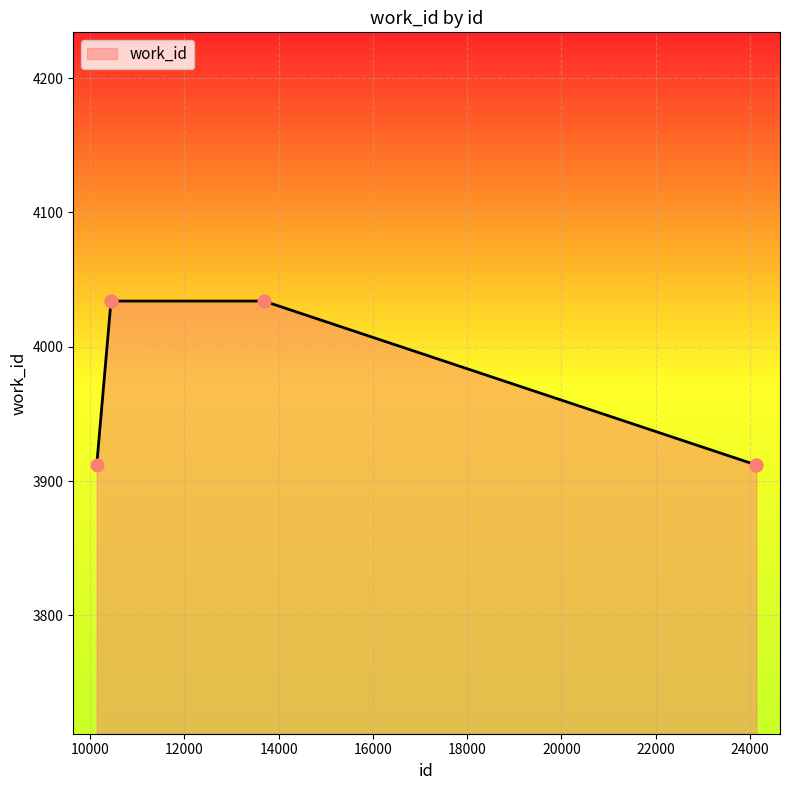

What is the minimum value shown in the chart?

3912